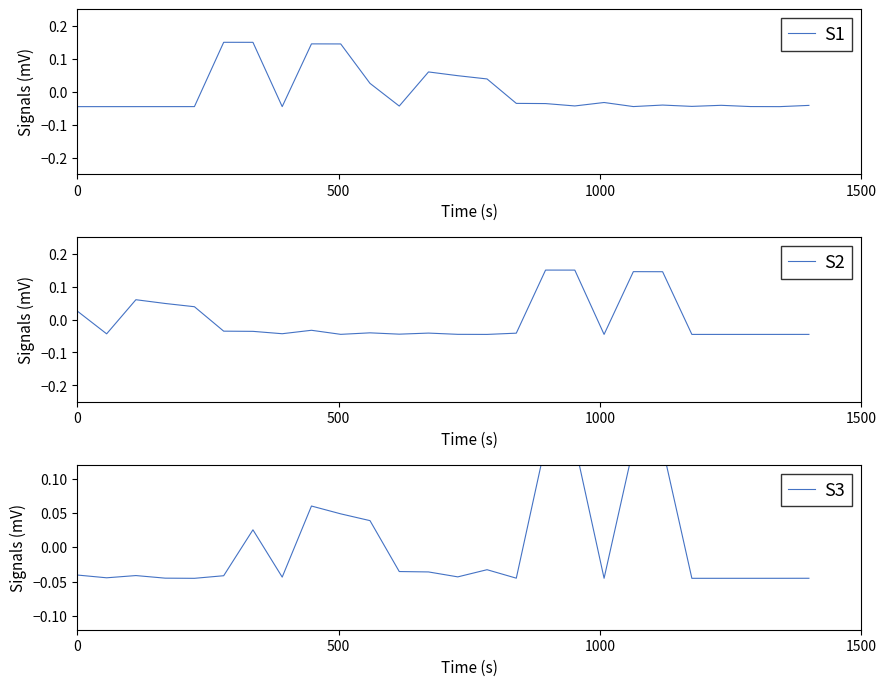

True or false: S1 and S3 intersect in this chart.

True